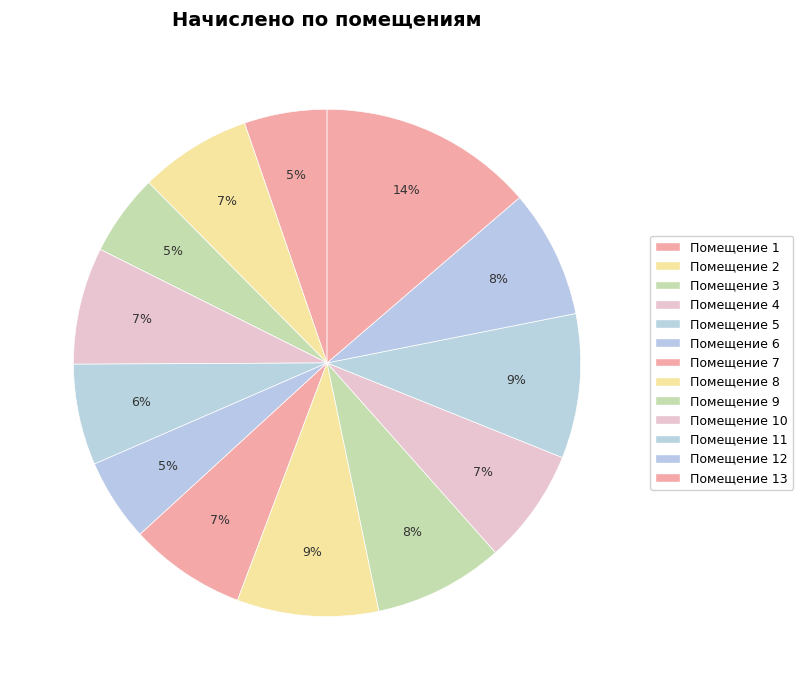

Does any single category account for the majority?

No